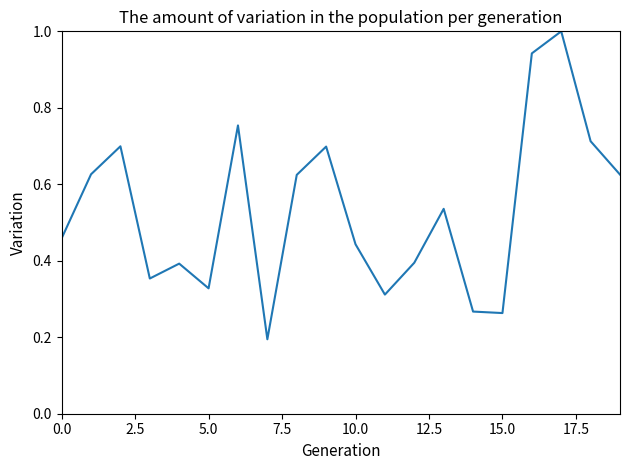

What is the maximum value shown in the chart?

1.0